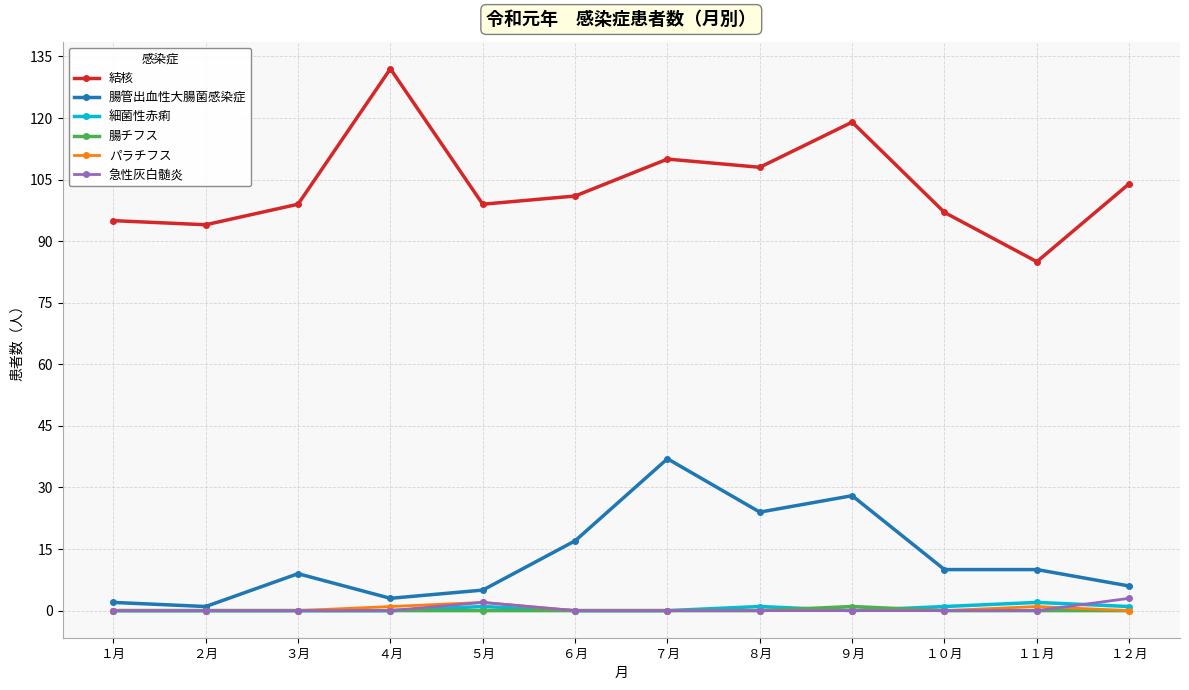

True or false: 結核 and 急性灰白髄炎 intersect in this chart.

False